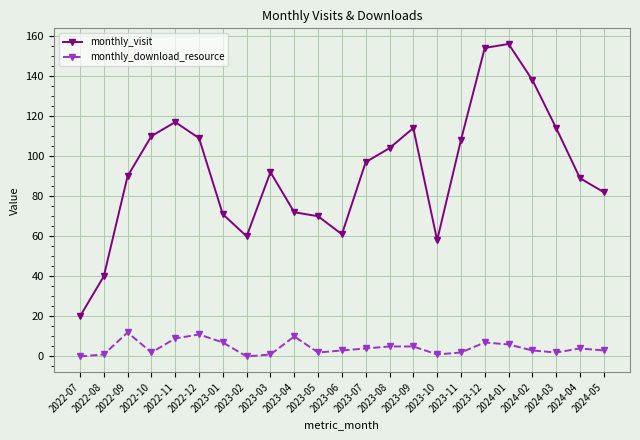

Which series has the largest total across all categories?

monthly_visit